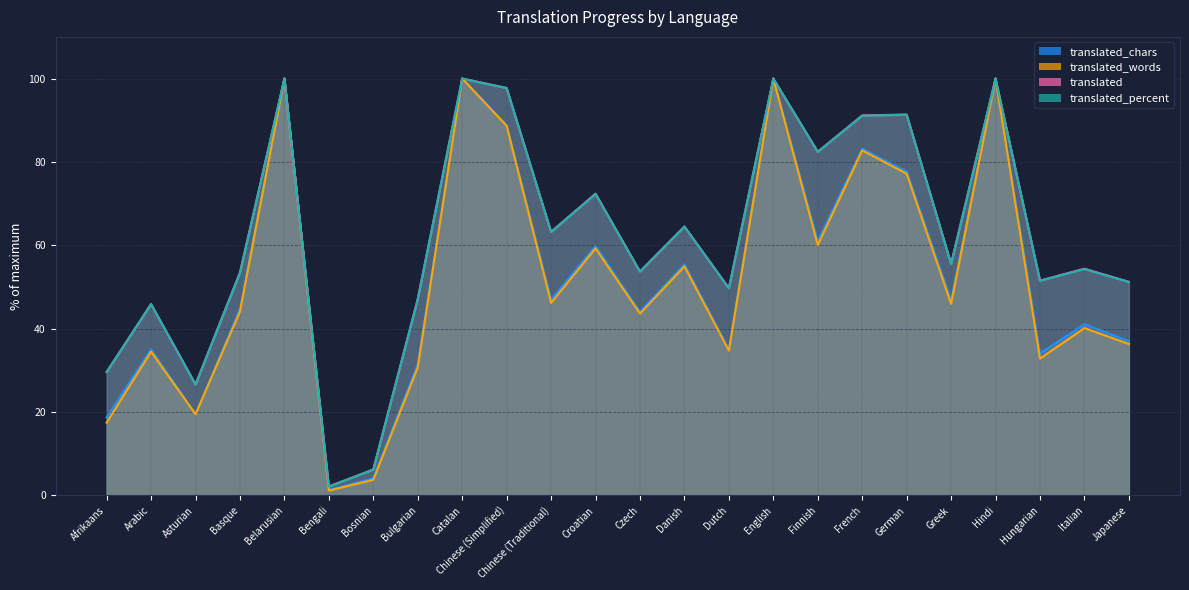

At which label does translated_percent first exceed 55?

Belarusian